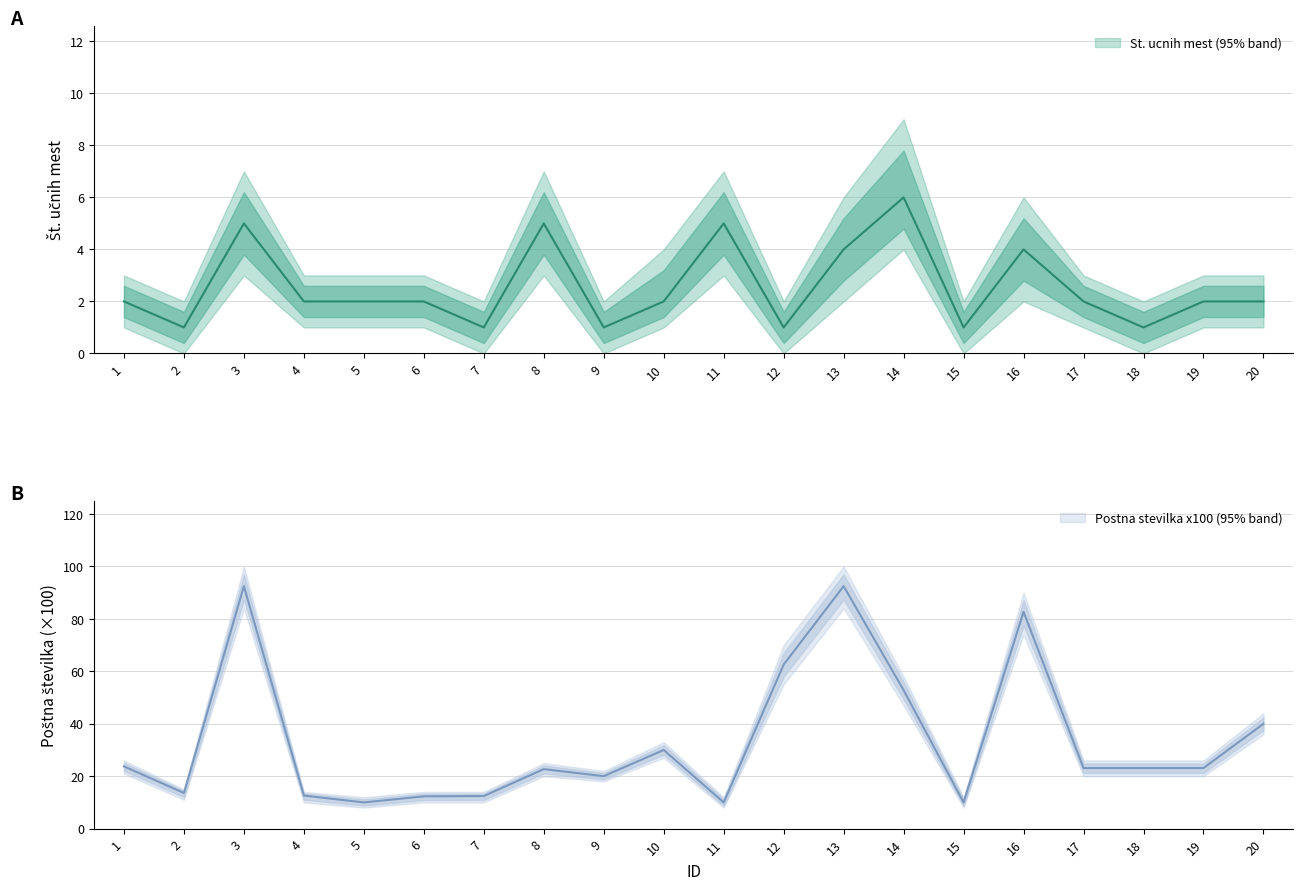

What is the sum of all St. ucnih mest upper values?

79.0